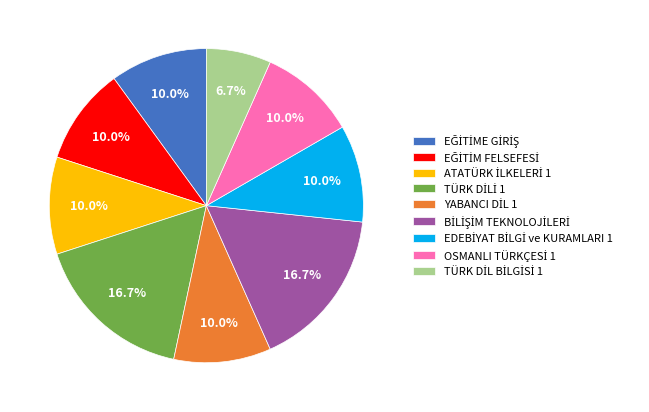

Is there a majority slice in this chart?

No